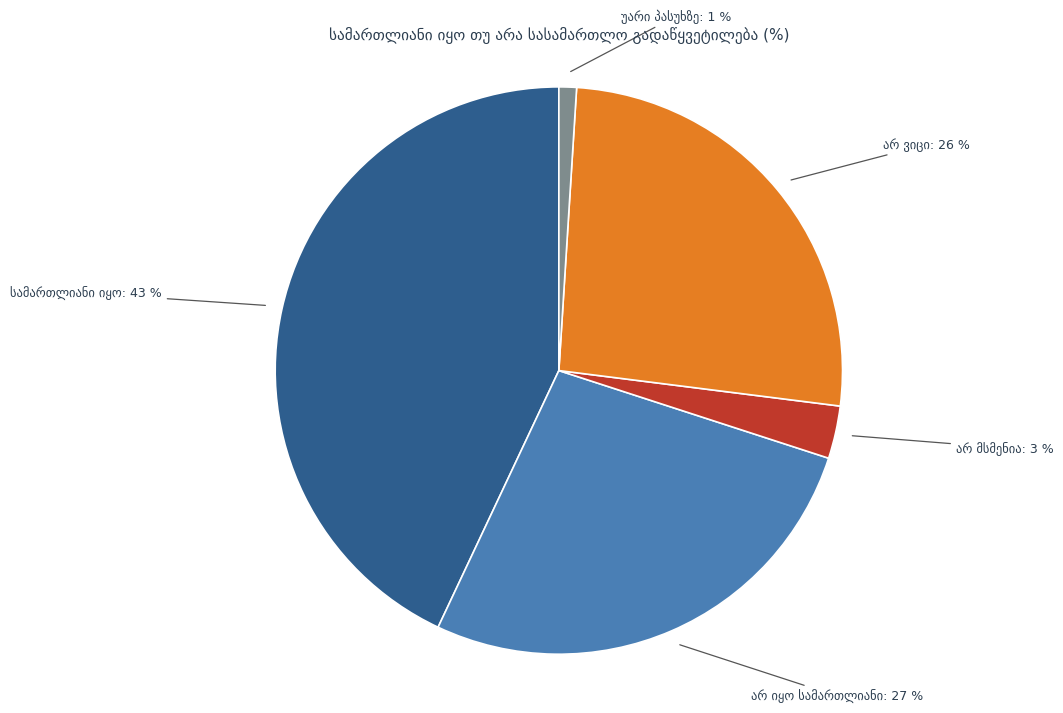

How many slices are in this pie chart?

5